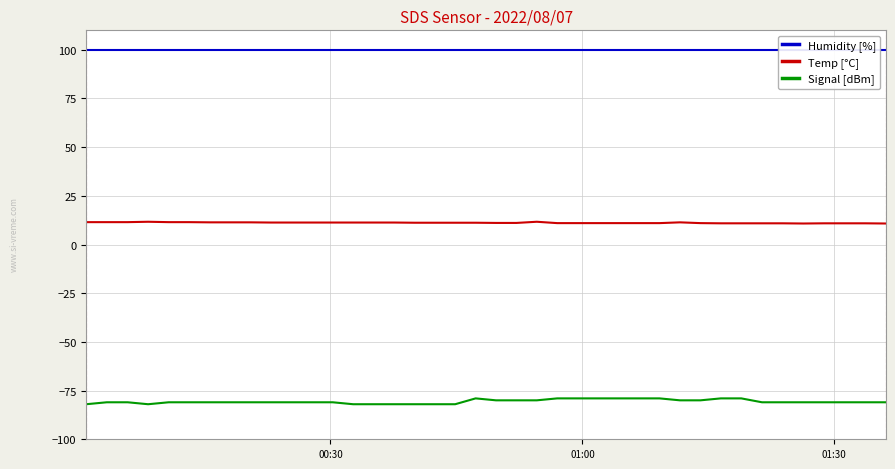

What is the maximum value for Signal [dBm]?

-79.0